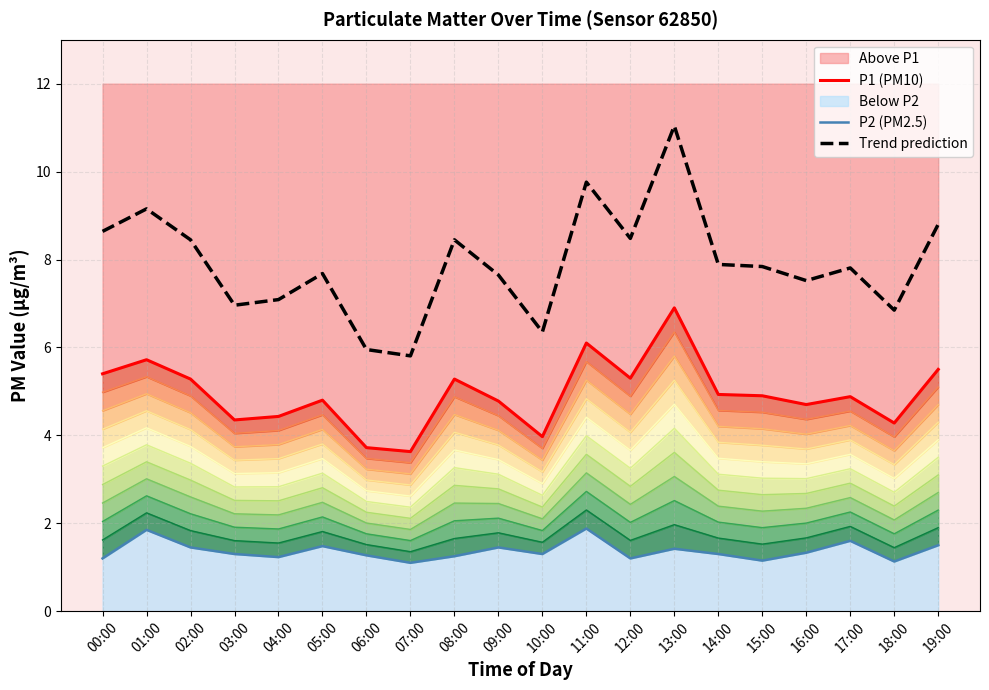

At which label is P2 (PM2.5) closest to 1?

07:00